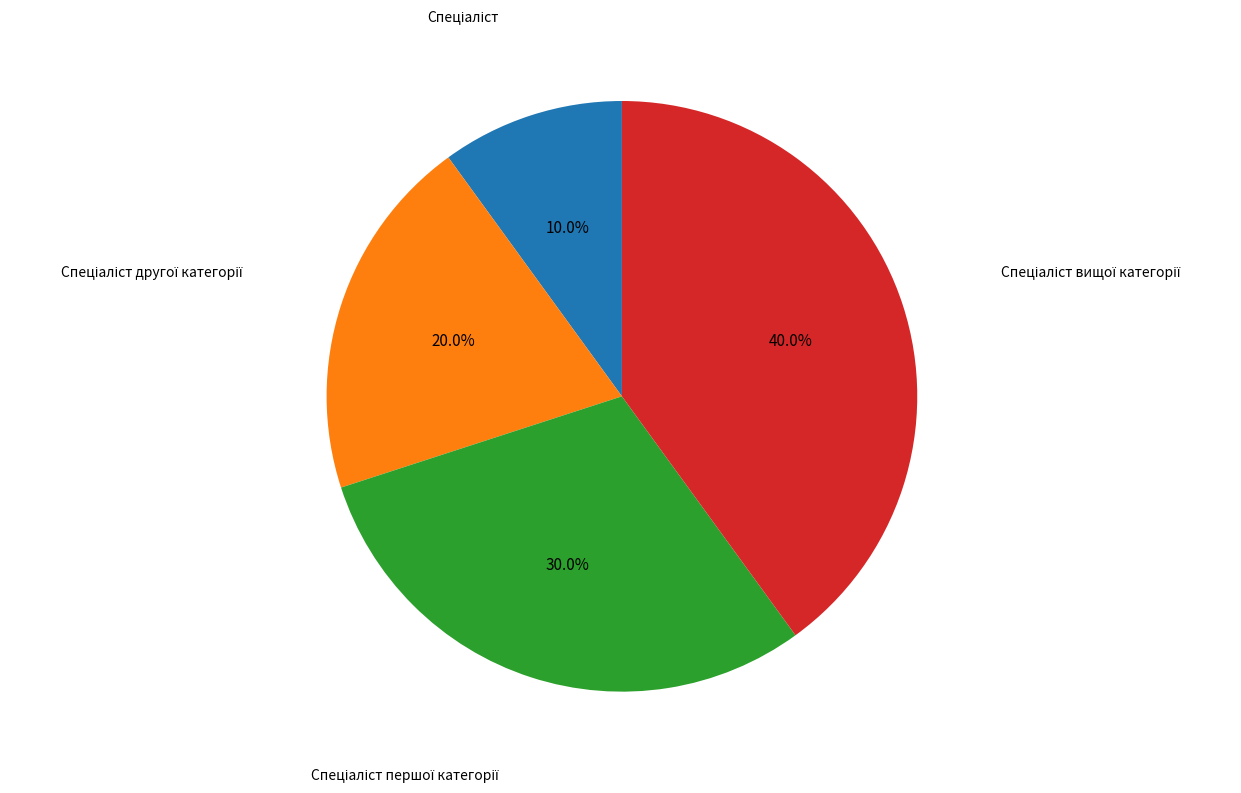

Does any single category account for the majority?

No